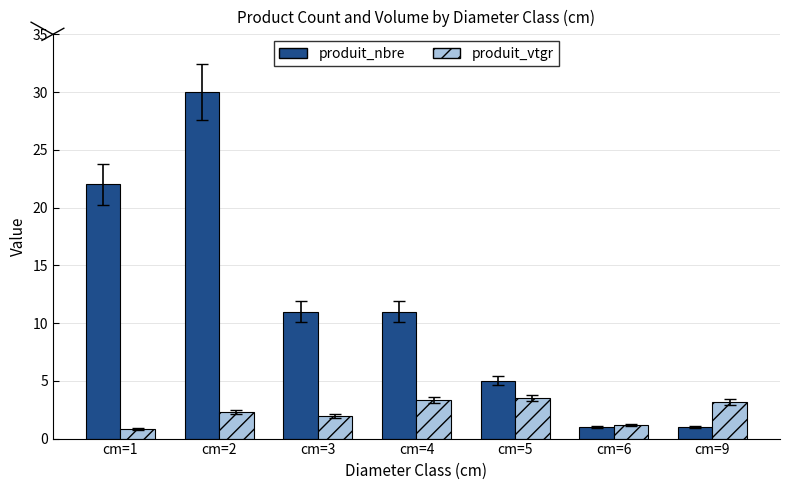

What is the sum of the produit_vtgr values at cm=5 and cm=3?

5.5